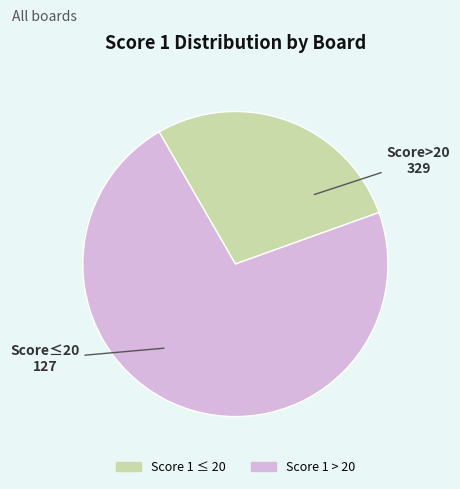

Does any single category account for the majority?

Yes